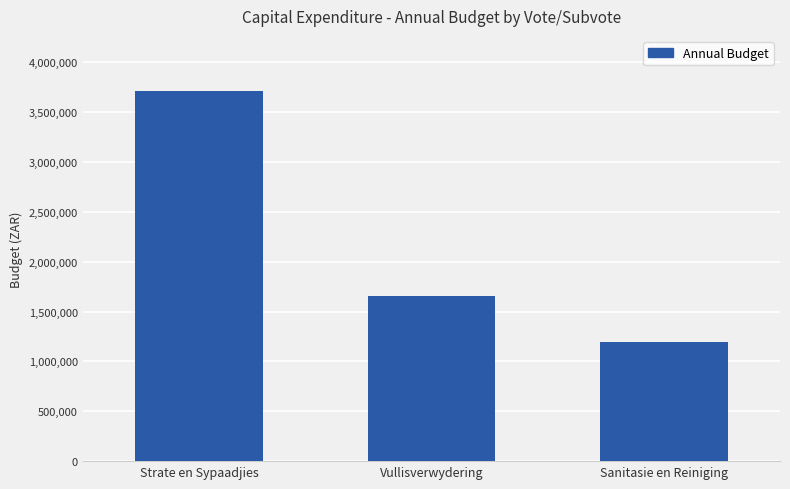

Rank the categories by value from lowest to highest.

Sanitasie en Reiniging, Vullisverwydering, Strate en Sypaadjies